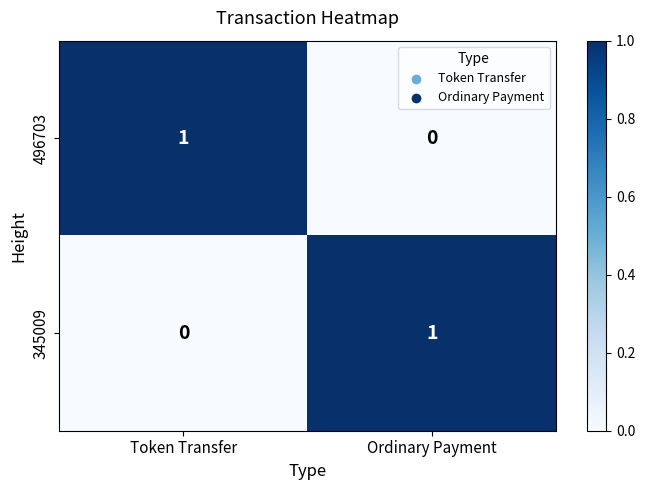

Which category has the highest value in the 345009 series?

Ordinary Payment